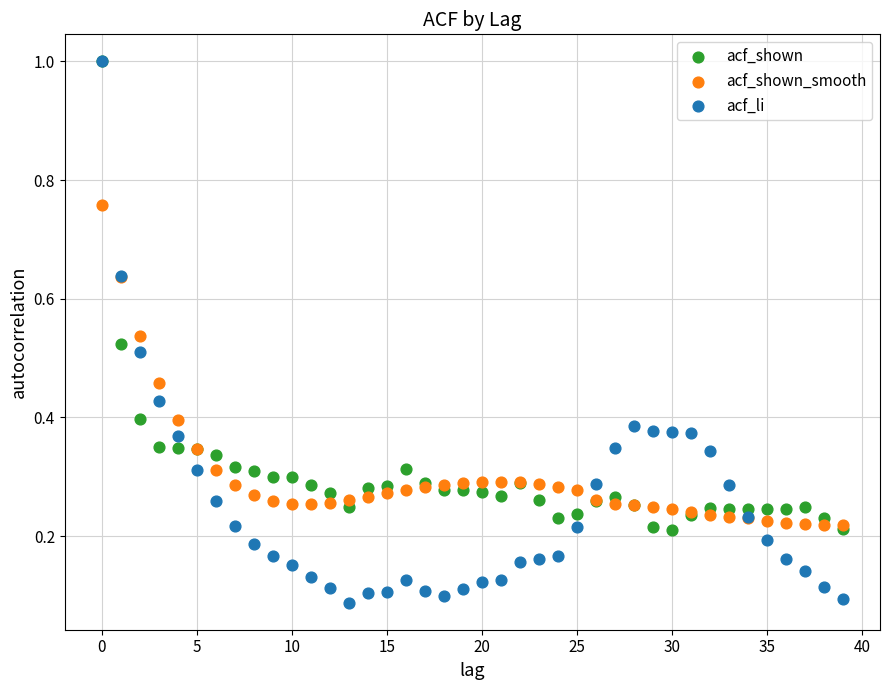

What are all the series names shown in the legend?

acf_shown, acf_shown_smooth, acf_li